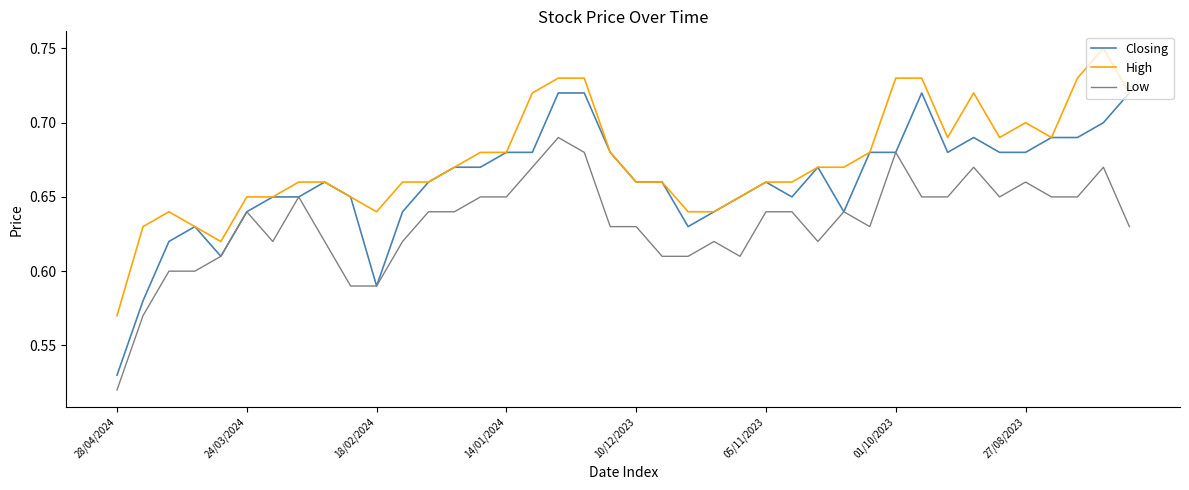

How many lines are shown in the chart?

3